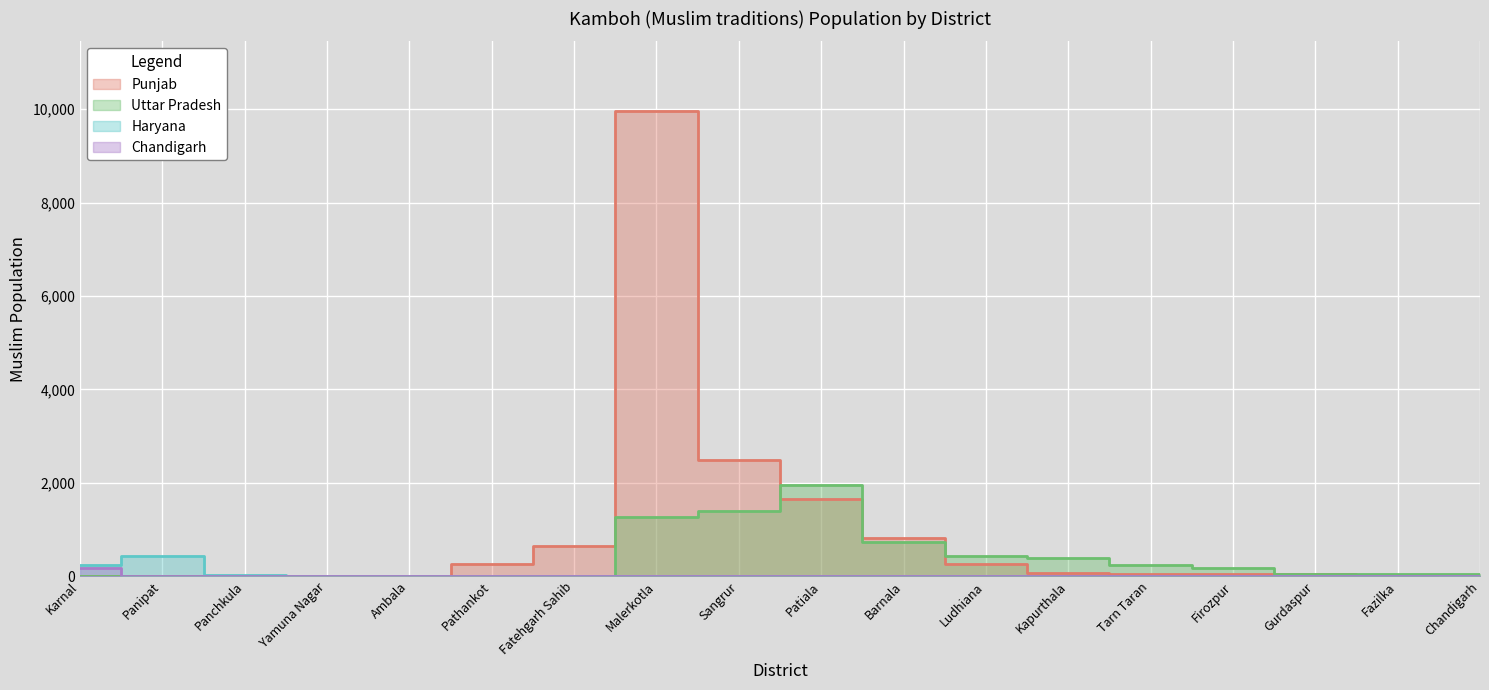

Reading left to right, extract all data points from this chart.

Punjab: 0	0	0	0	0	250	640	9960	2490	1660	810	260	70	40	50	40	30	0
Uttar Pradesh: 0	0	0	0	0	0	0	1260	1390	1960	740	440	380	240	170	50	50	50
Haryana: 240	430	20	10	10	0	0	0	0	0	0	0	0	0	0	0	0	0
Chandigarh: 170	0	0	0	0	0	0	0	0	0	0	0	0	0	0	0	0	0